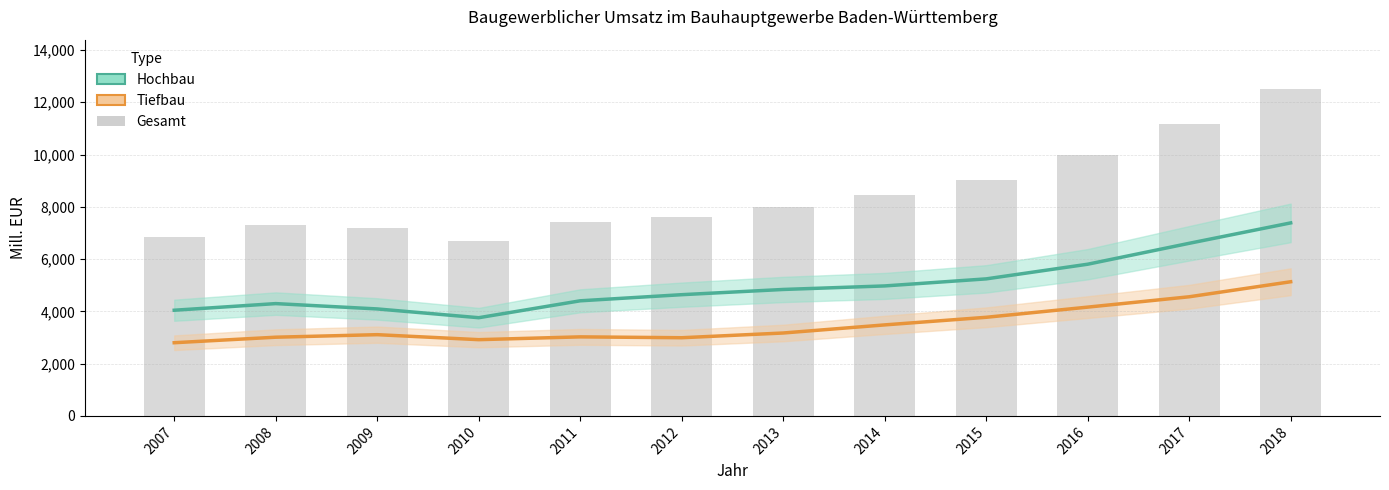

Is the value of Gesamt at 2010 greater than the value of Hochbau at 2010?

Yes